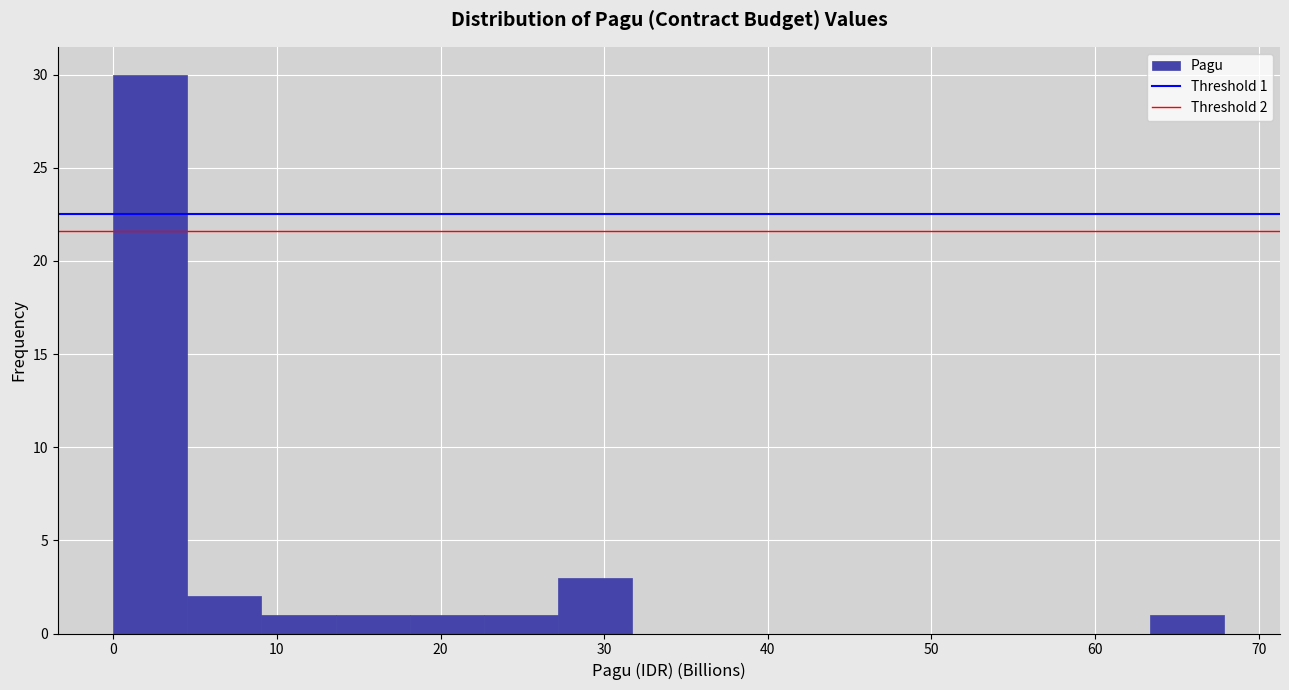

Over which range of the x-axis is the bar tallest?

0 to 5